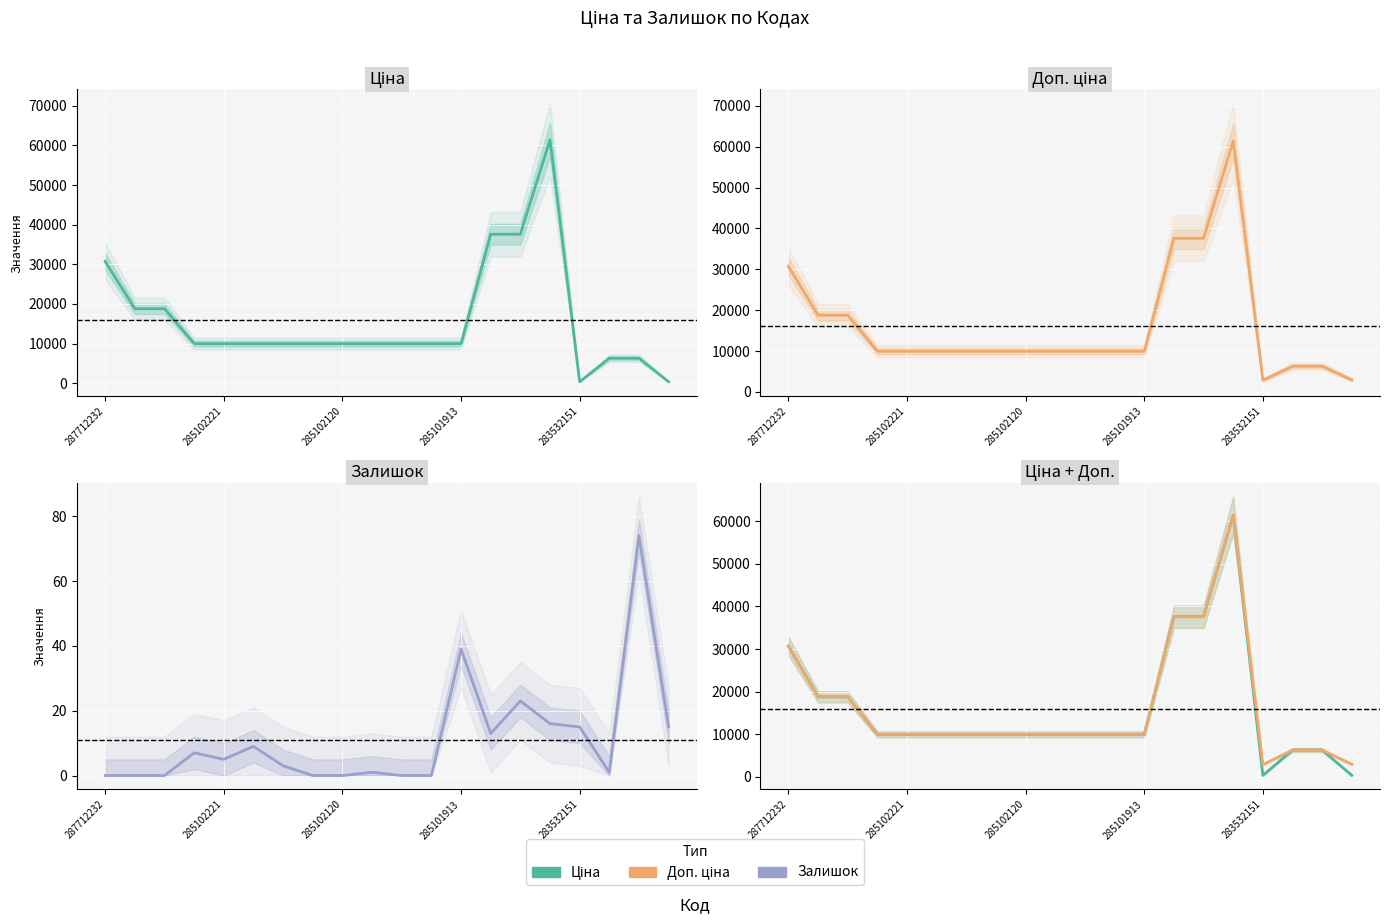

At which category is the sum across all series the highest?

15